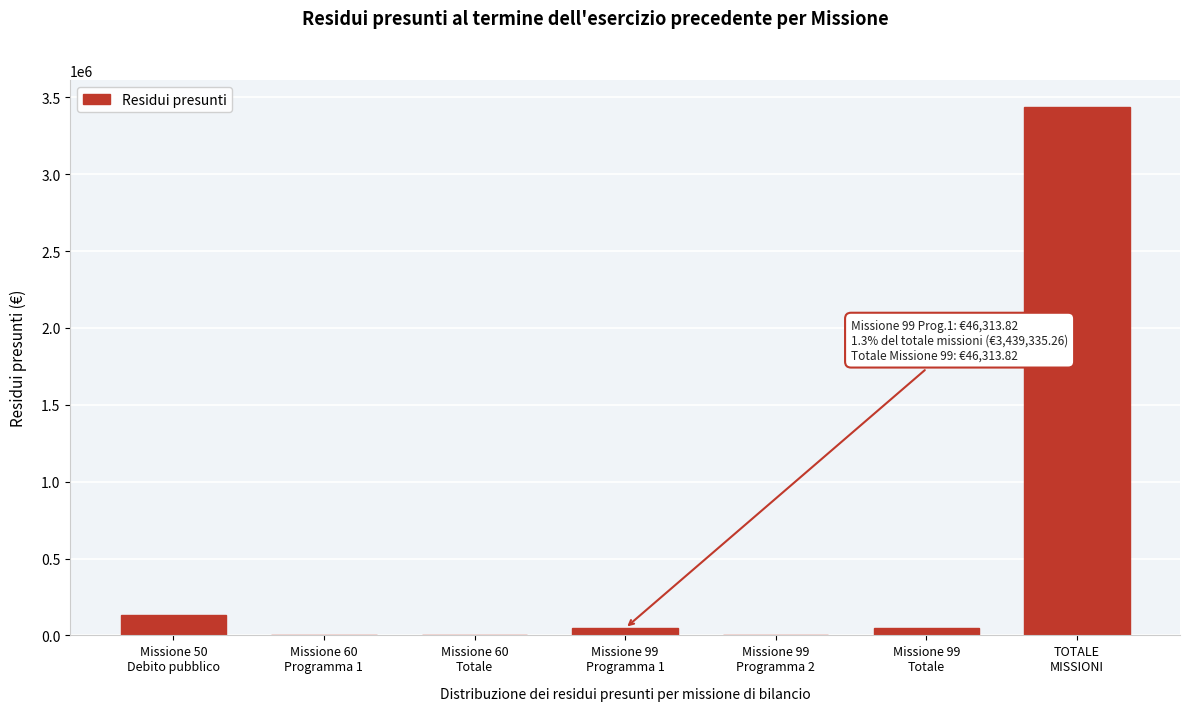

What is the greatest value displayed?

3439335.3